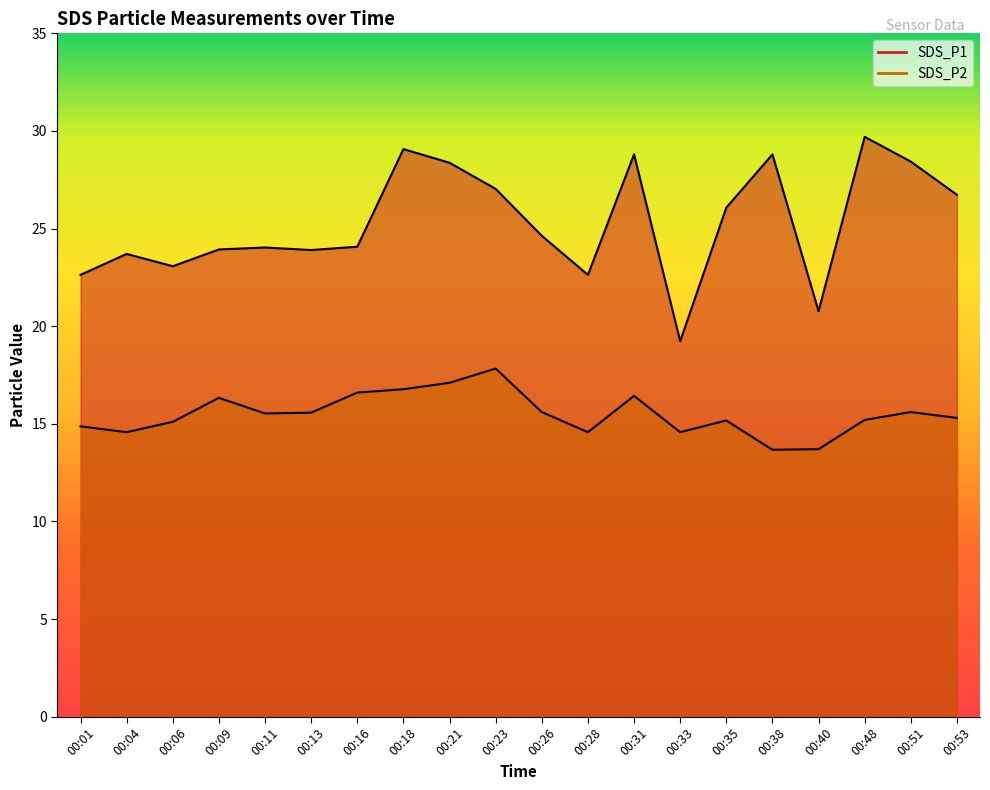

Reading right to left, extract all data points from this chart.

SDS_P1: 26.7	28.4	29.7	20.8	28.8	26.1	19.2	28.8	22.6	24.6	27.0	28.4	29.1	24.1	23.9	24.0	23.9	23.1	23.7	22.6
SDS_P2: 15.3	15.6	15.2	13.7	13.7	15.2	14.6	16.4	14.6	15.6	17.8	17.1	16.8	16.6	15.6	15.5	16.3	15.1	14.6	14.9